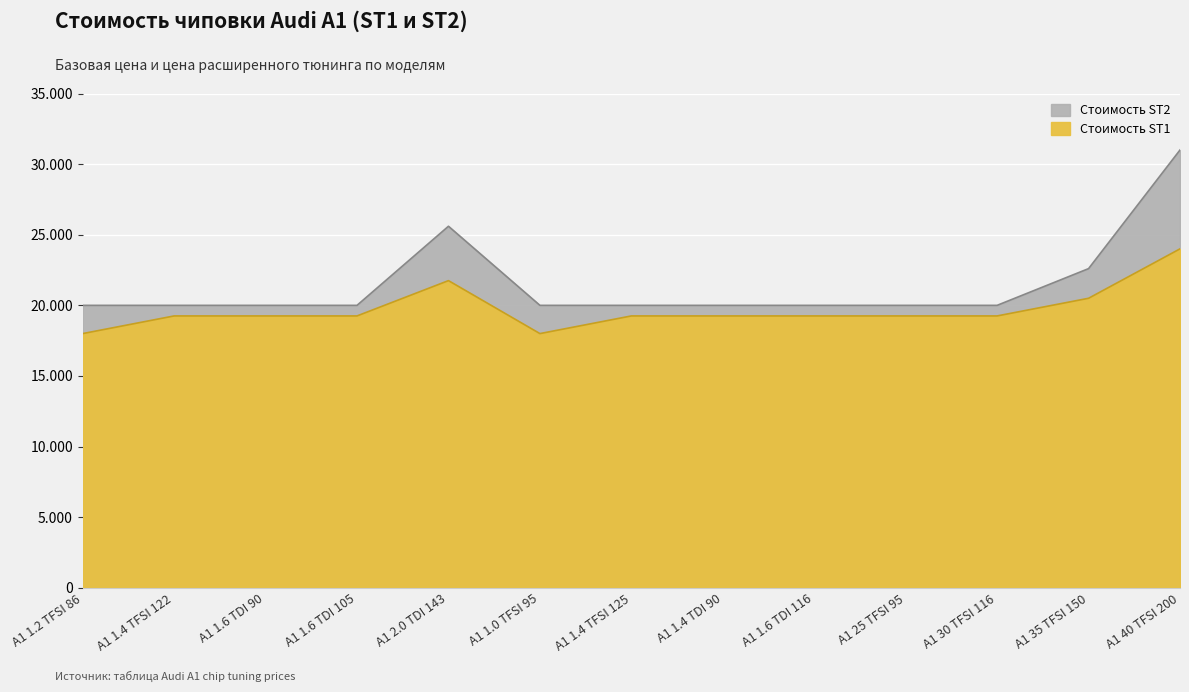

Which category has the lowest value across all series?

A1 1.2 TFSI 86